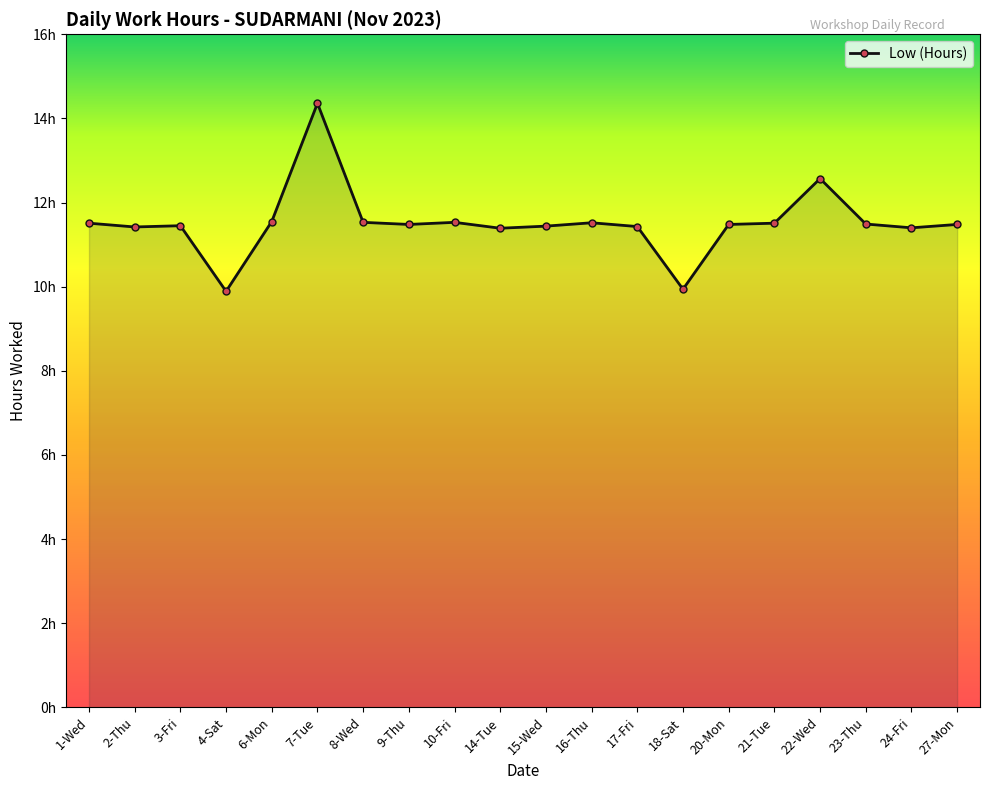

True or false: the data shows 11.5 at 16-Thu.

True